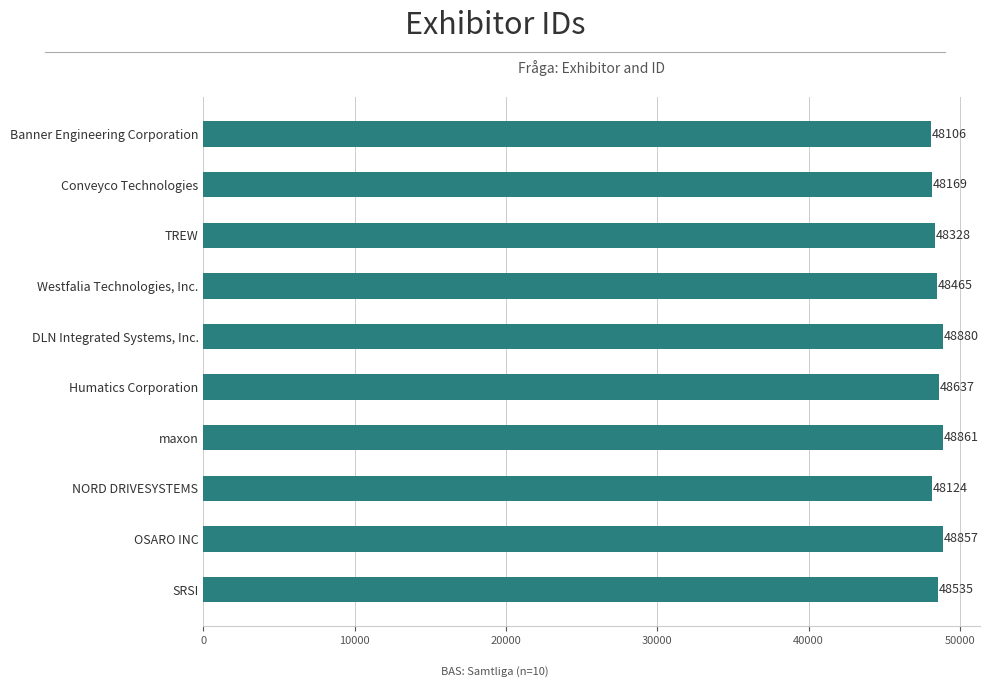

What is the greatest value displayed?

48880